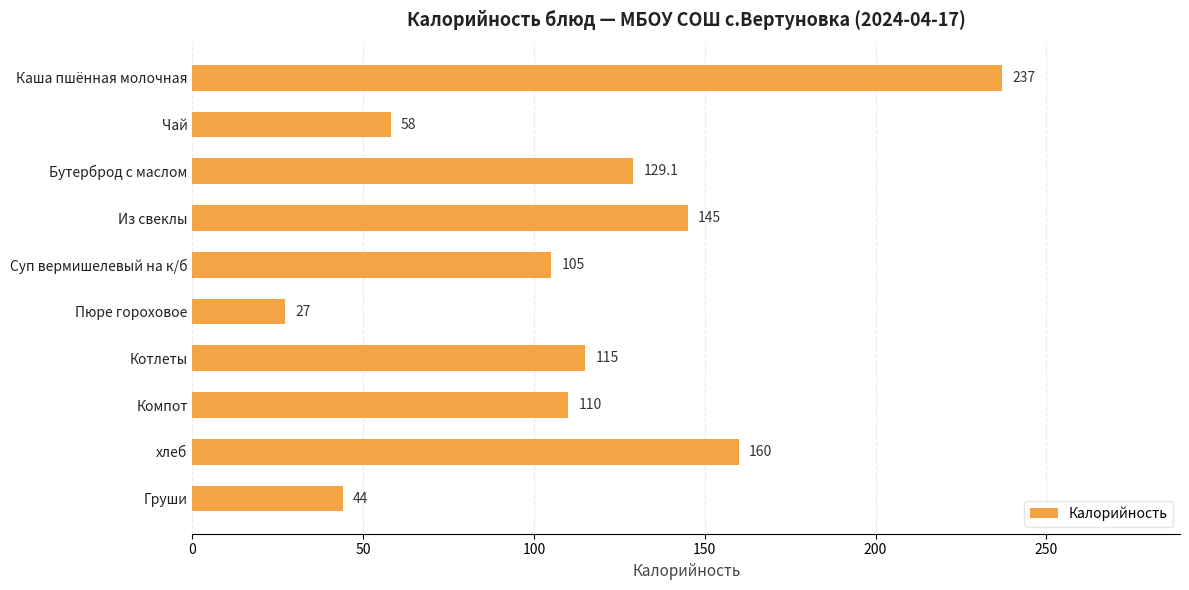

What is the label of the 10th bar from the bottom?

Каша пшённая молочная